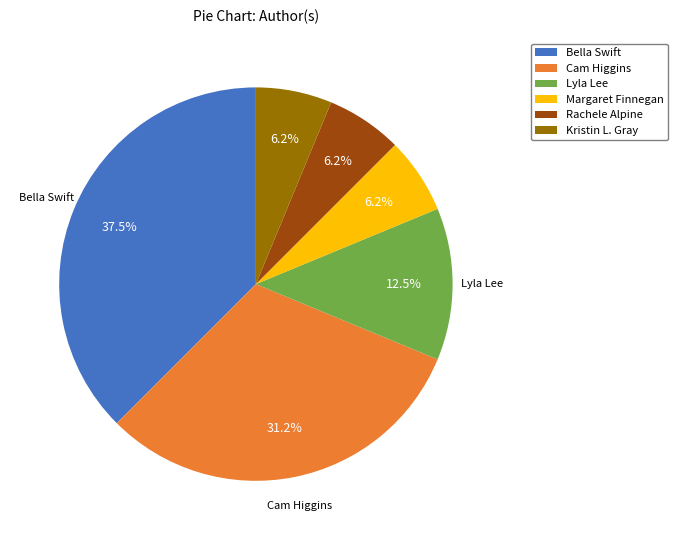

Does any single category account for the majority?

No